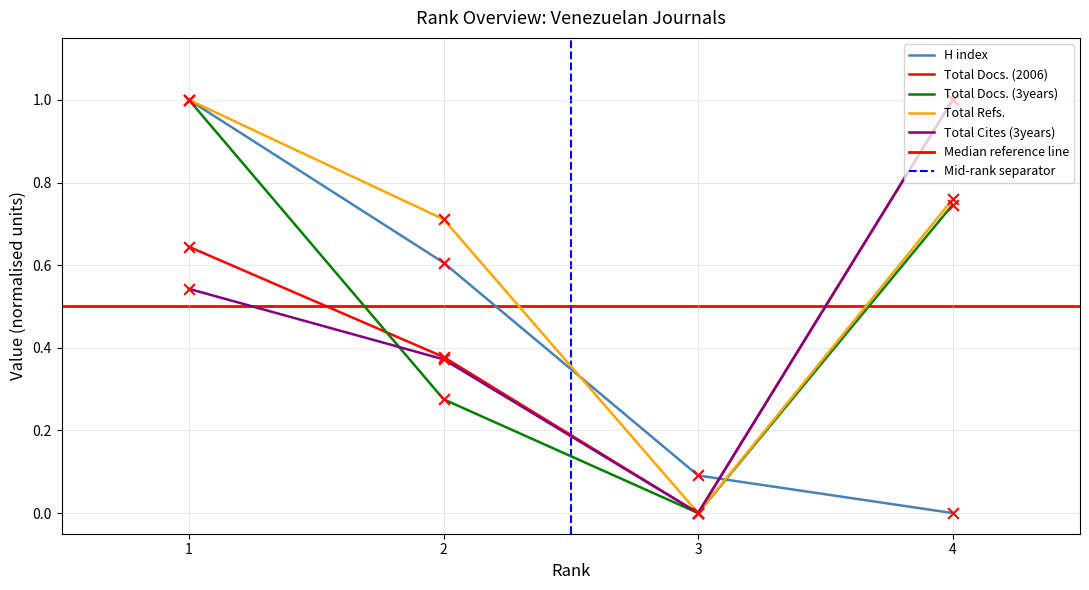

Which series contains the lowest Y value?

H index